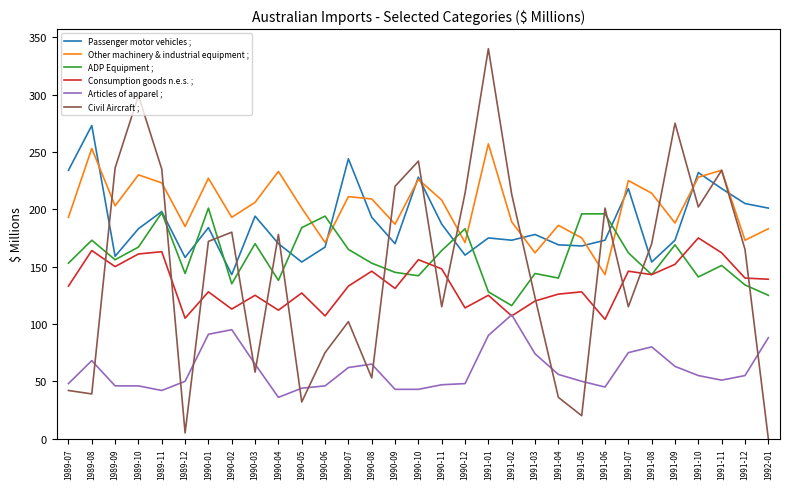

Count the number of categories in the chart.

31